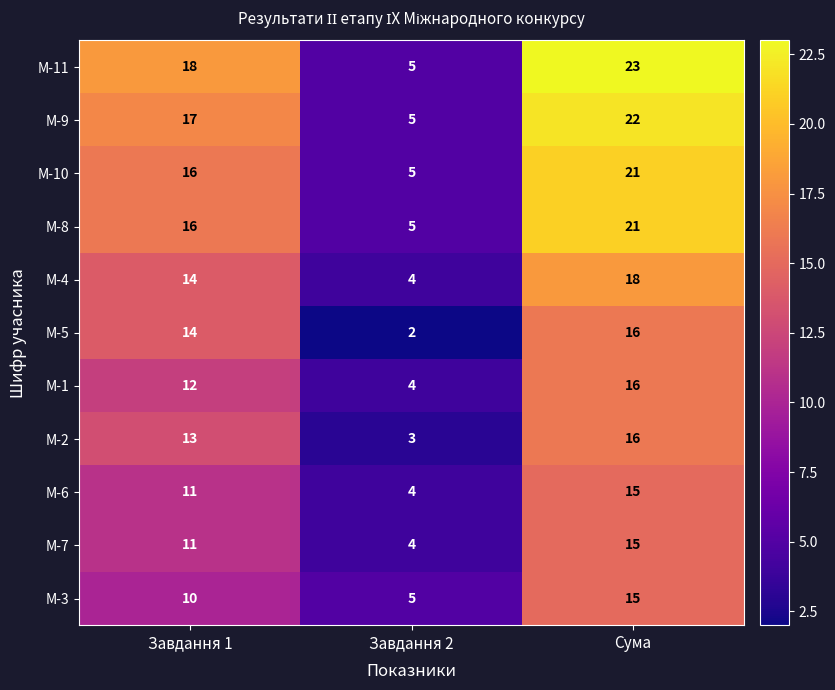

List the labels in order of М-11 value, smallest first.

Завдання 2, Завдання 1, Сума